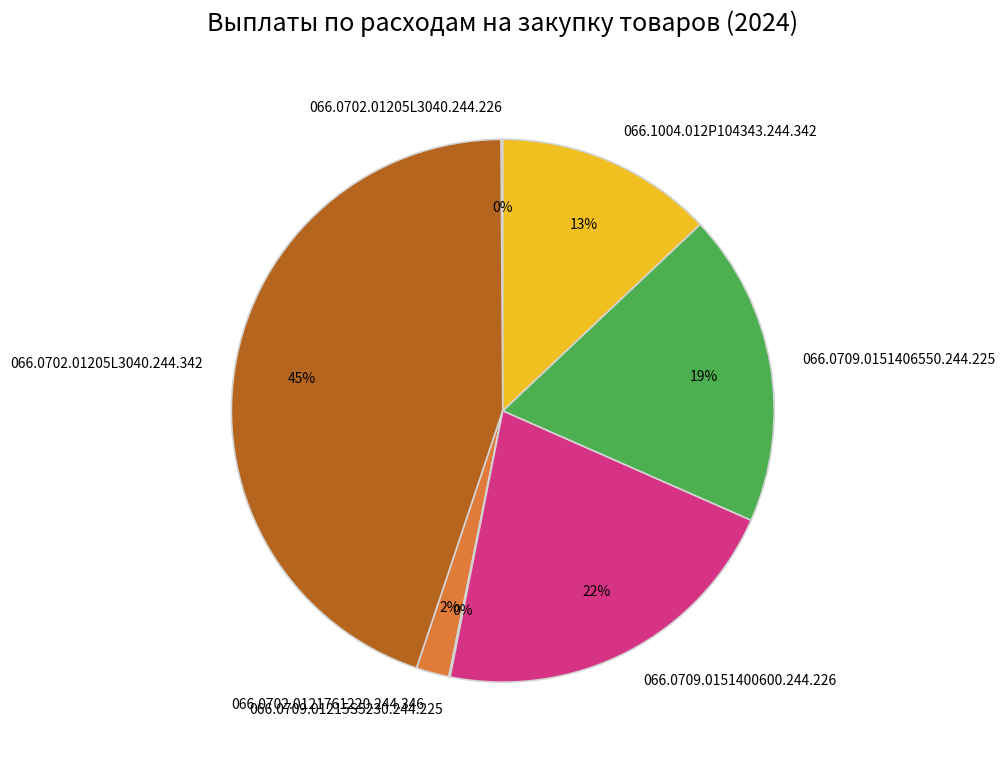

Between 066.1004.012P104343.244.342 and 066.0702.0121761220.244.346, which is larger?

066.1004.012P104343.244.342